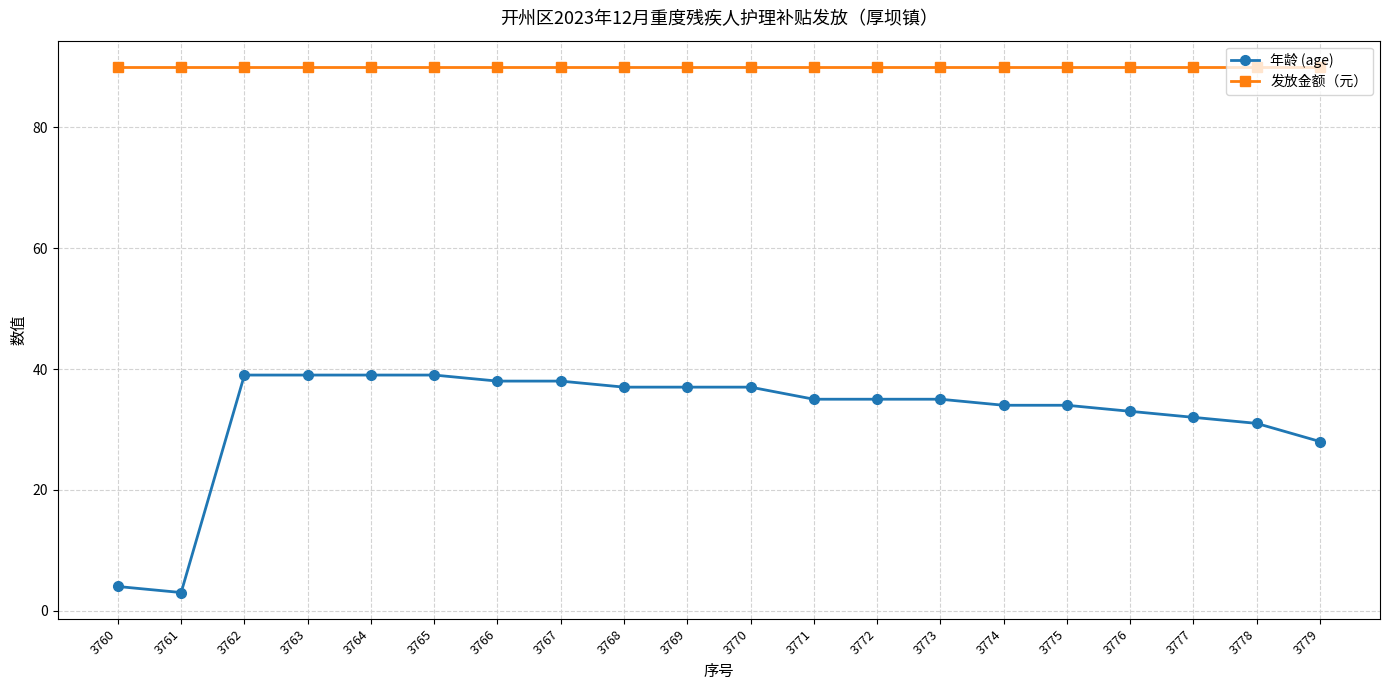

What are all the series names shown in the legend?

年龄 (age), 发放金额（元）